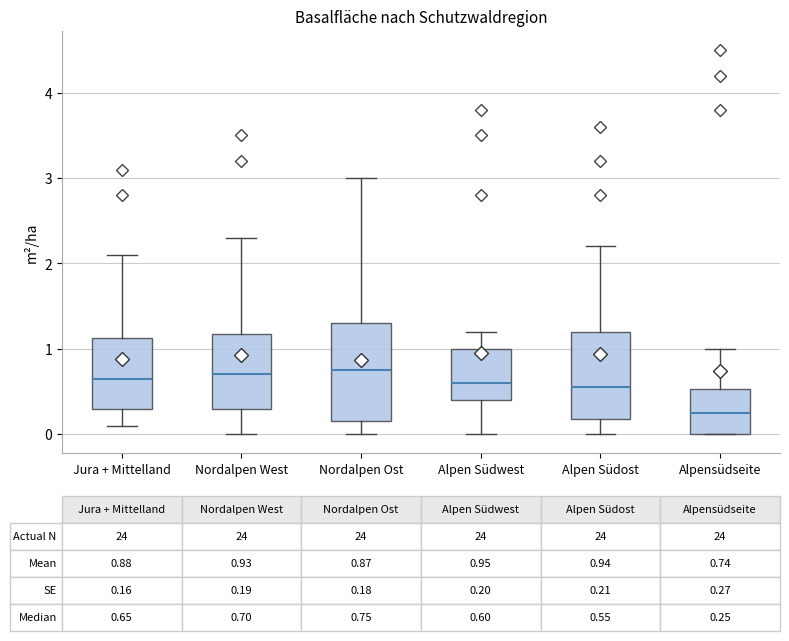

Comparing the boxes themselves (not the whiskers), which one is the tallest?

Nordalpen Ost